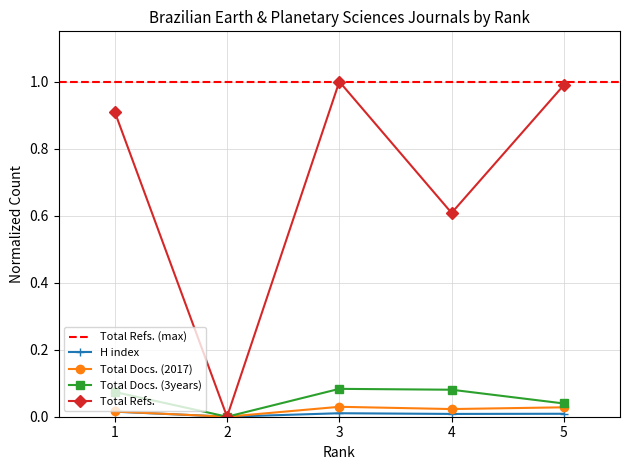

Rank the series by their maximum value, from lowest to highest.

H index, Total Docs. (2017), Total Docs. (3years), Total Refs.